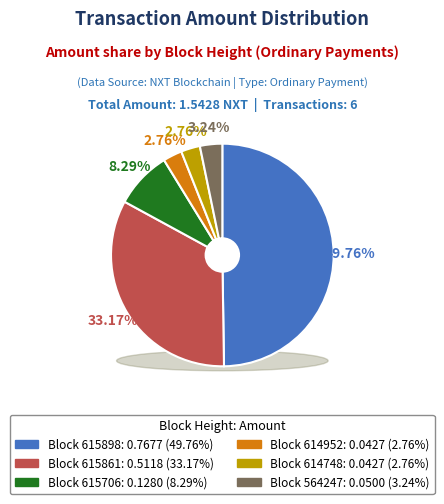

Rank the categories by value from lowest to highest.

614952, 614748, 564247, 615706, 615861, 615898